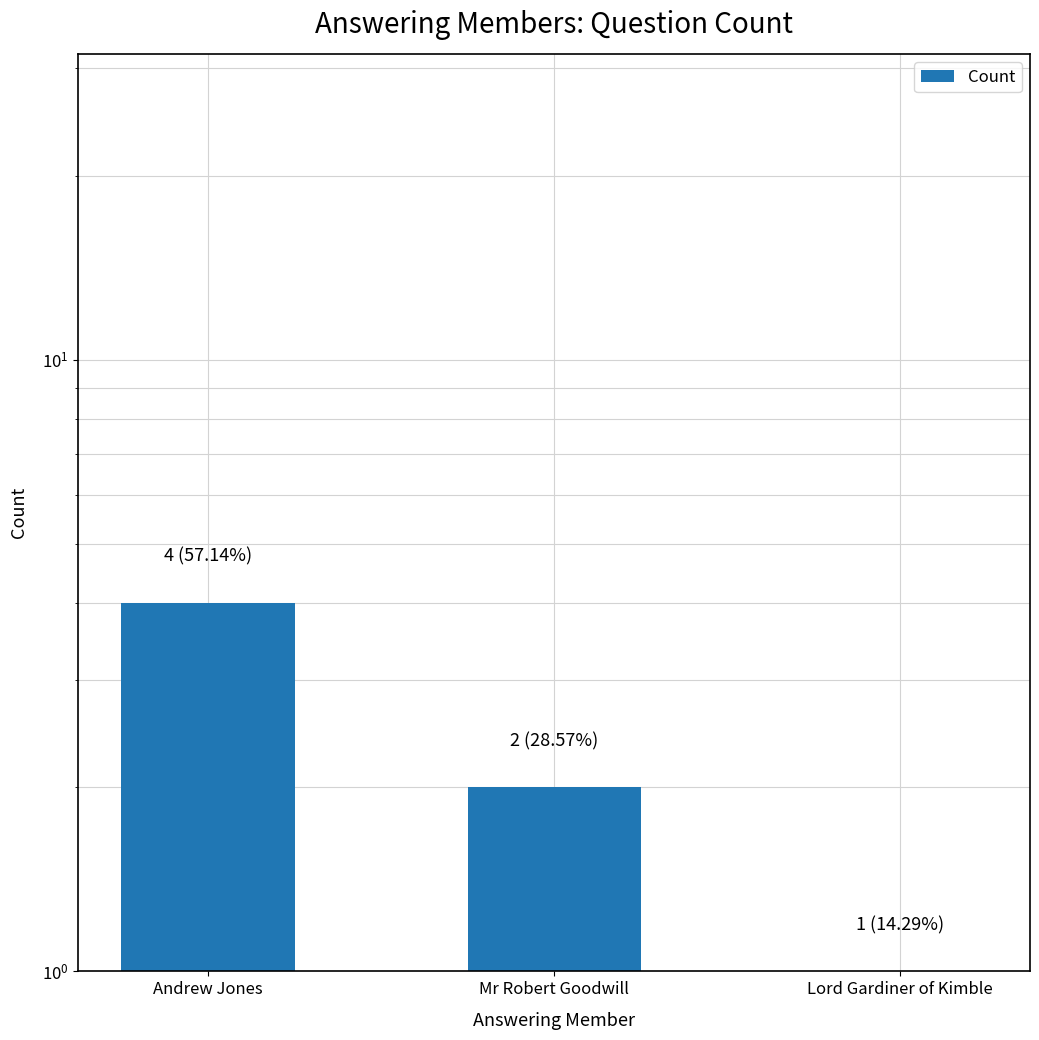

True or false: the data shows 1 at Mr Robert Goodwill.

False